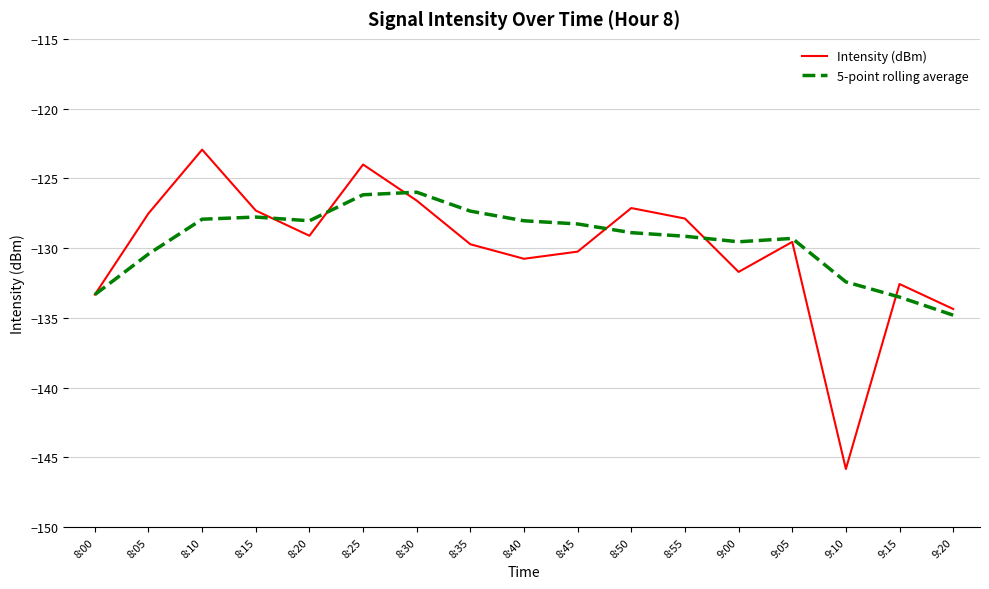

List the series in order of their overall mean, lowest first.

Intensity (dBm), 5-point rolling average